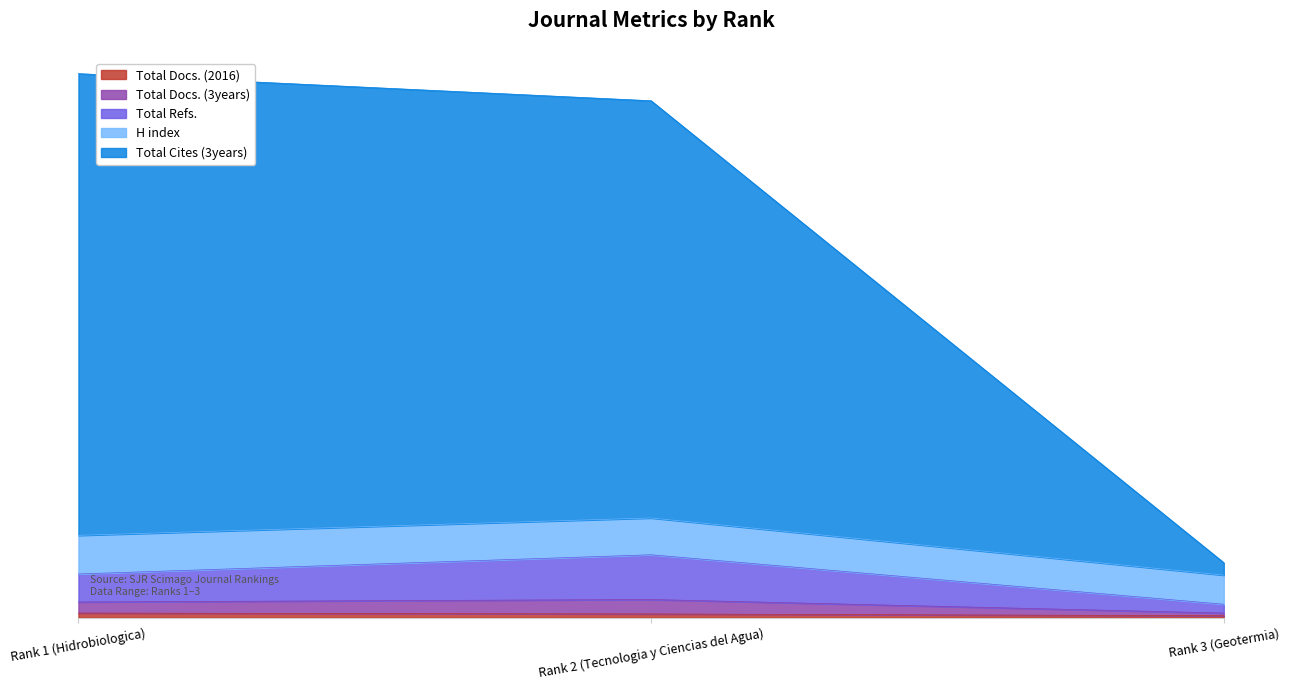

True or false: Total Docs. (2016) has a value of 28 at Rank 2 (Tecnologia y Ciencias del Agua).

False